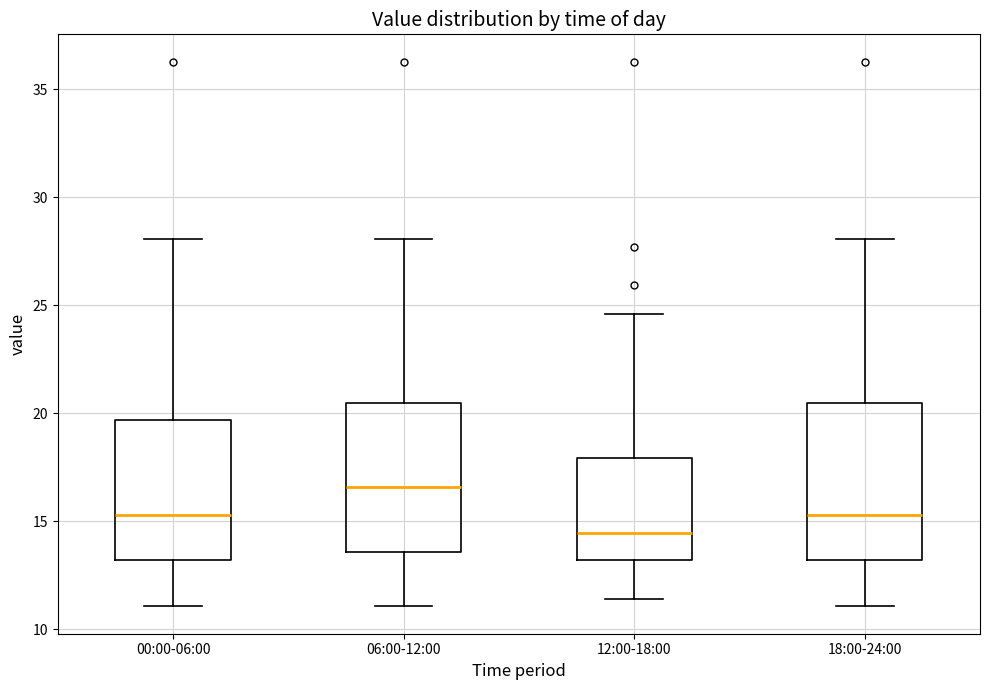

Which box has the highest median line?

06:00-12:00